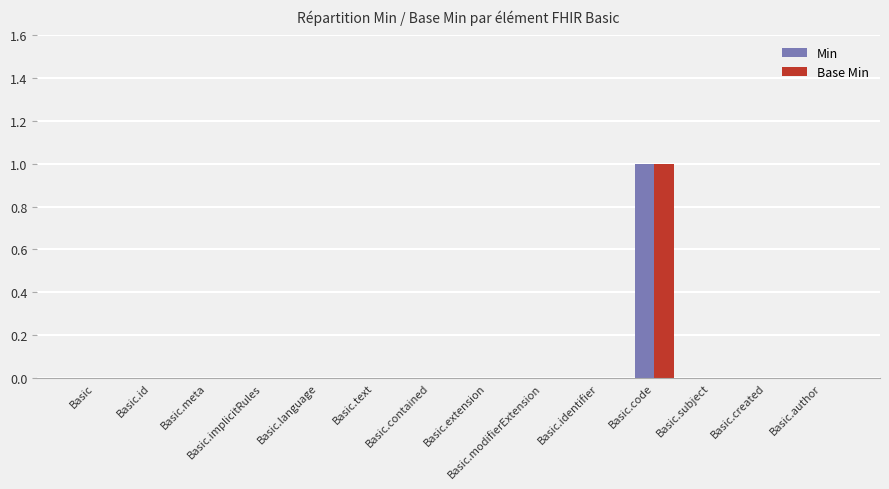

Reading left to right, list all the values displayed in this chart.

Min: 0	0	0	0	0	0	0	0	0	0	1	0	0	0
Base Min: 0	0	0	0	0	0	0	0	0	0	1	0	0	0